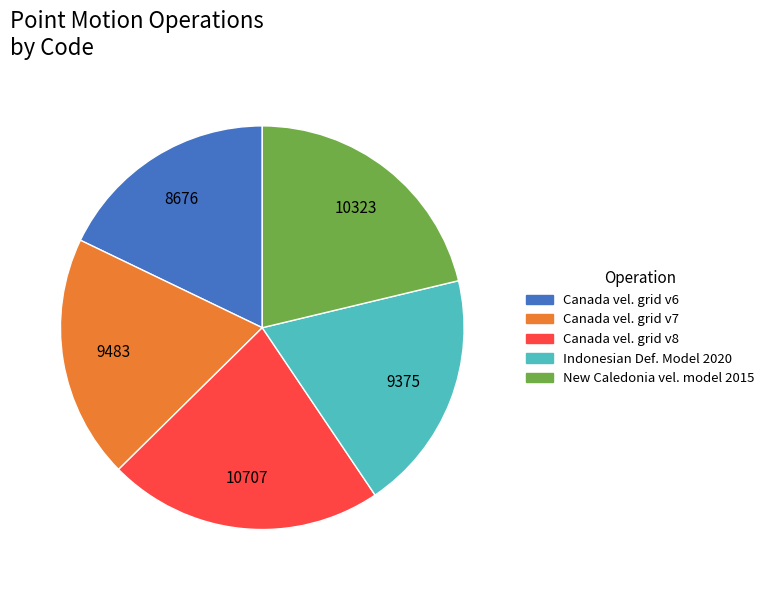

Is there any slice that represents more than half of the pie?

No